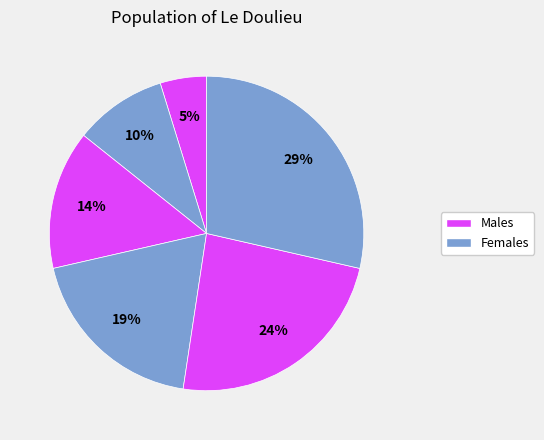

How many slices are in this pie chart?

6